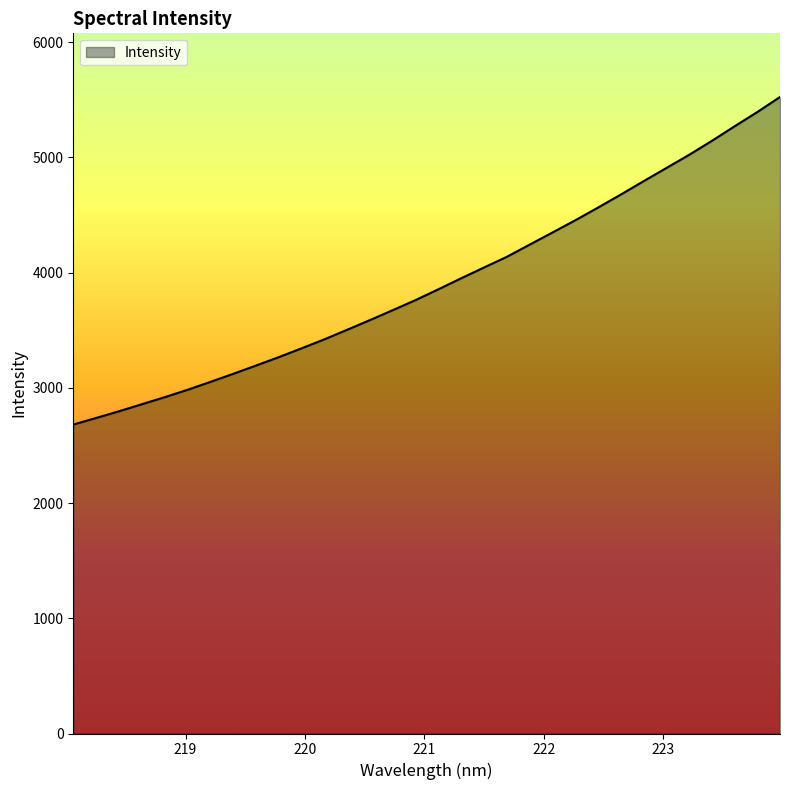

What is the smallest value displayed?

2681.3